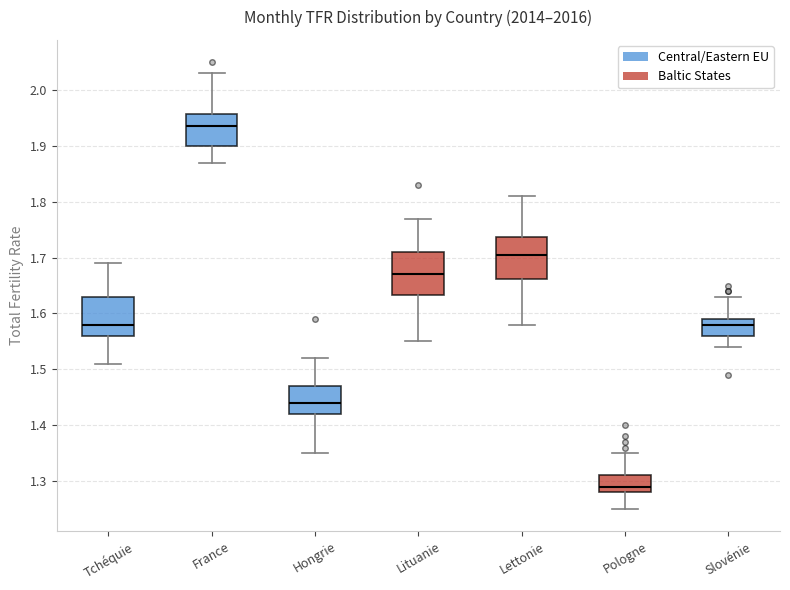

Where does the median line of the box for Lituanie sit on the y-axis? The values are not printed on the chart, so give them approximately, as read against the axis.

1.67